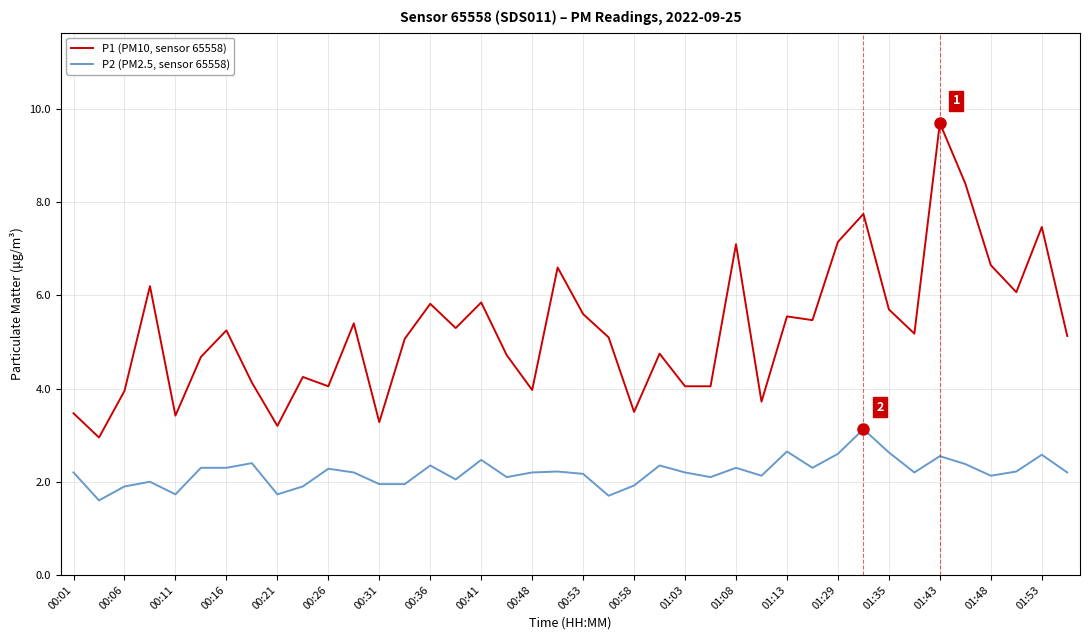

How many series are shown in this chart?

2